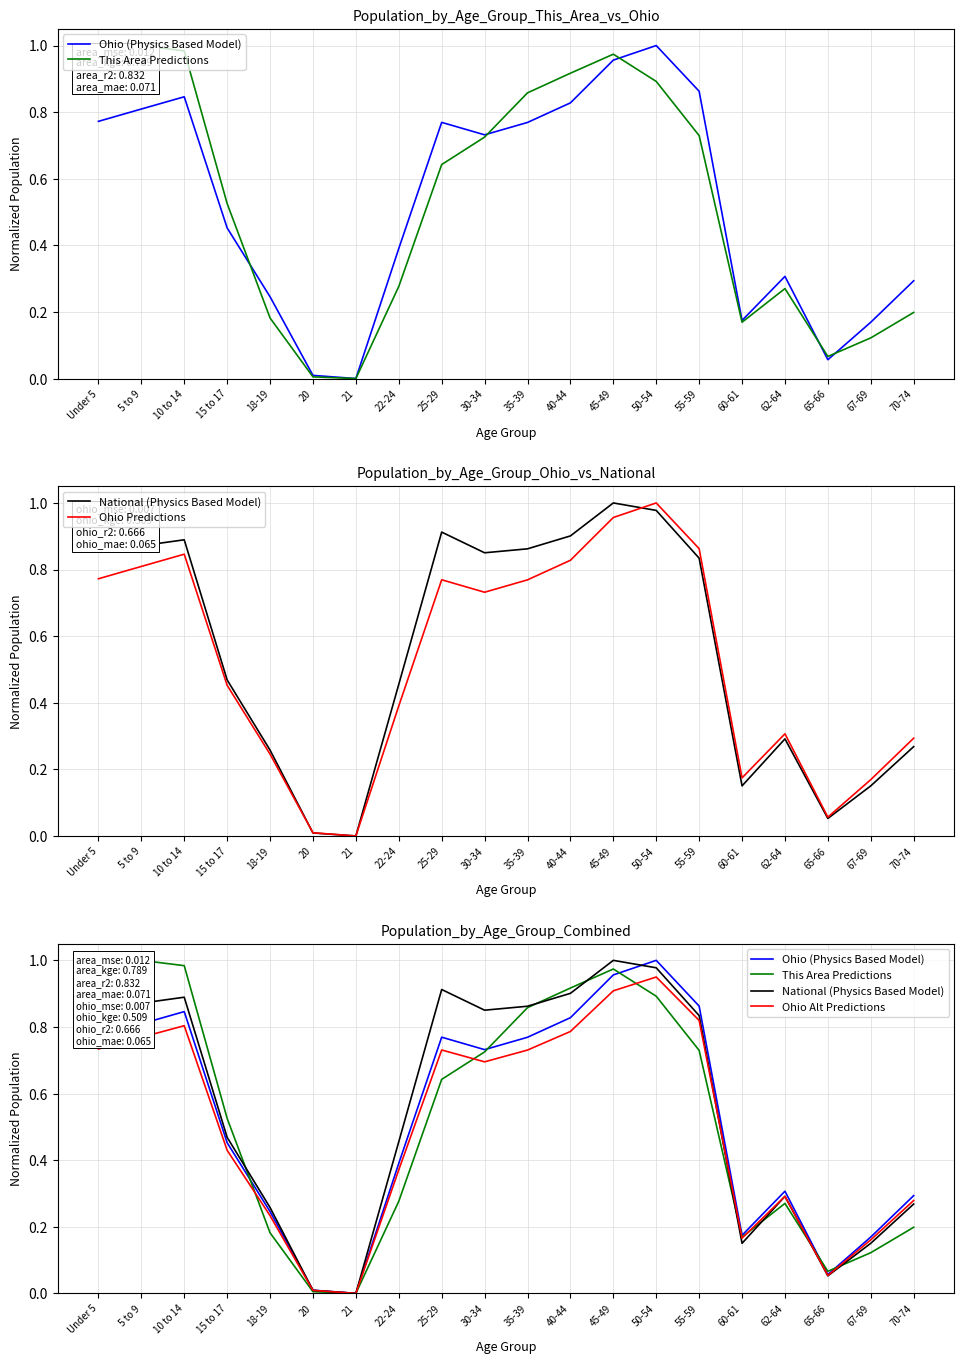

At 15 to 17, list the series in order from smallest to largest.

Ohio Alt Predictions, Ohio (Physics Based Model), Ohio Predictions, National (Physics Based Model), This Area Predictions